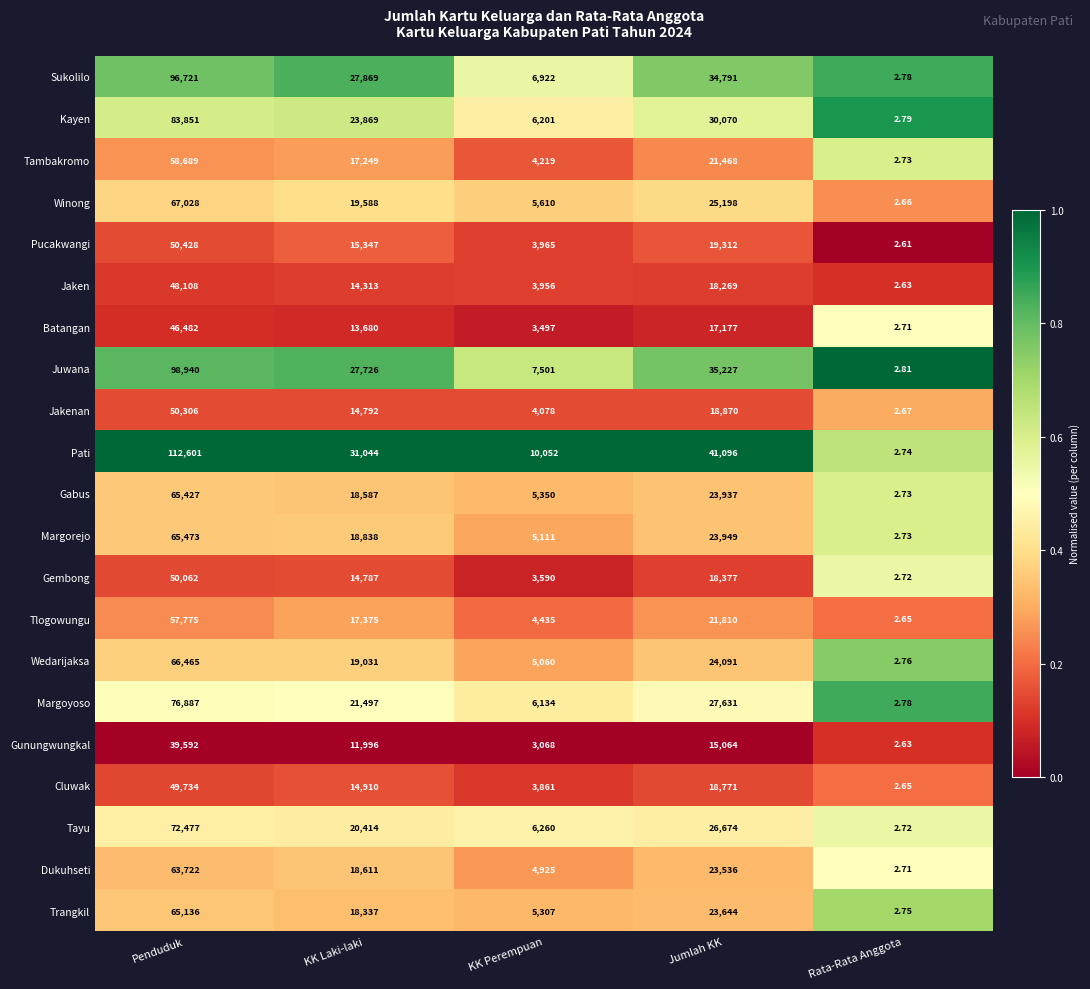

At which label is Tayu closest to 36239?

Jumlah KK